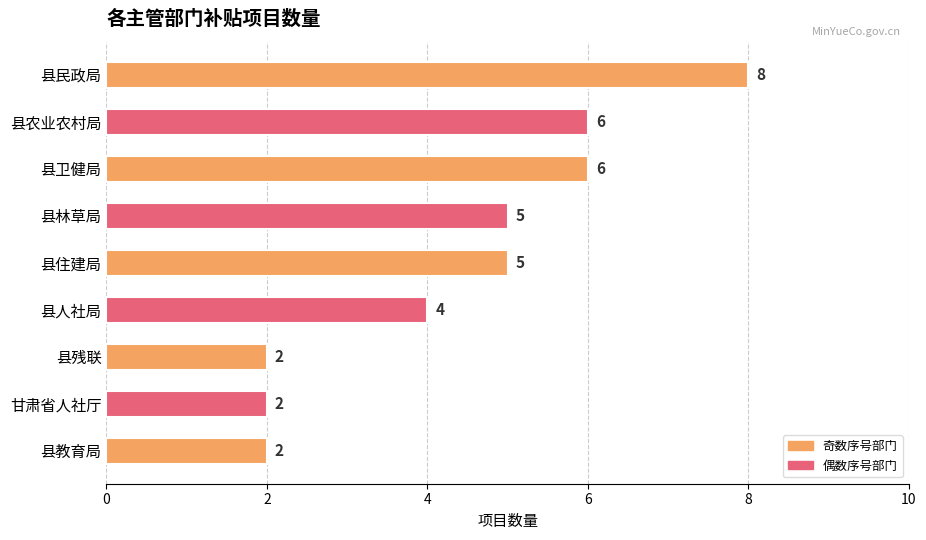

What is the smallest value displayed?

2